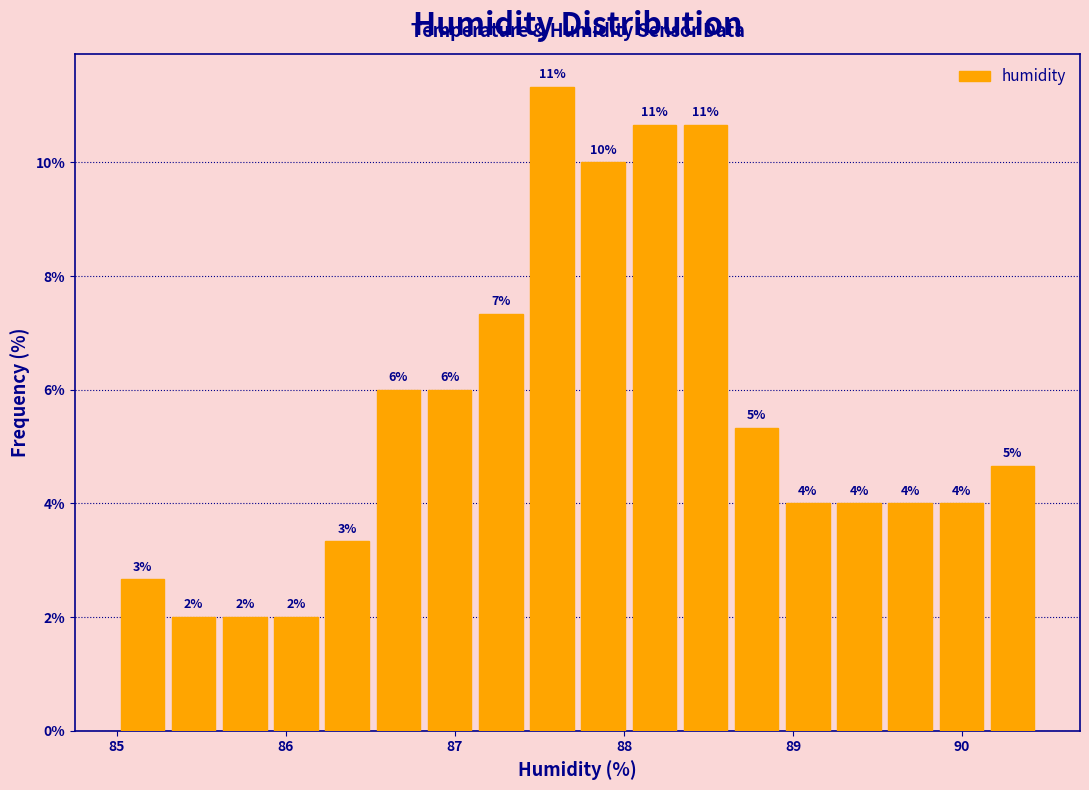

Around what value on the x-axis is the tallest bar? Give the approximate position of its centre, as read against the axis.

87.6